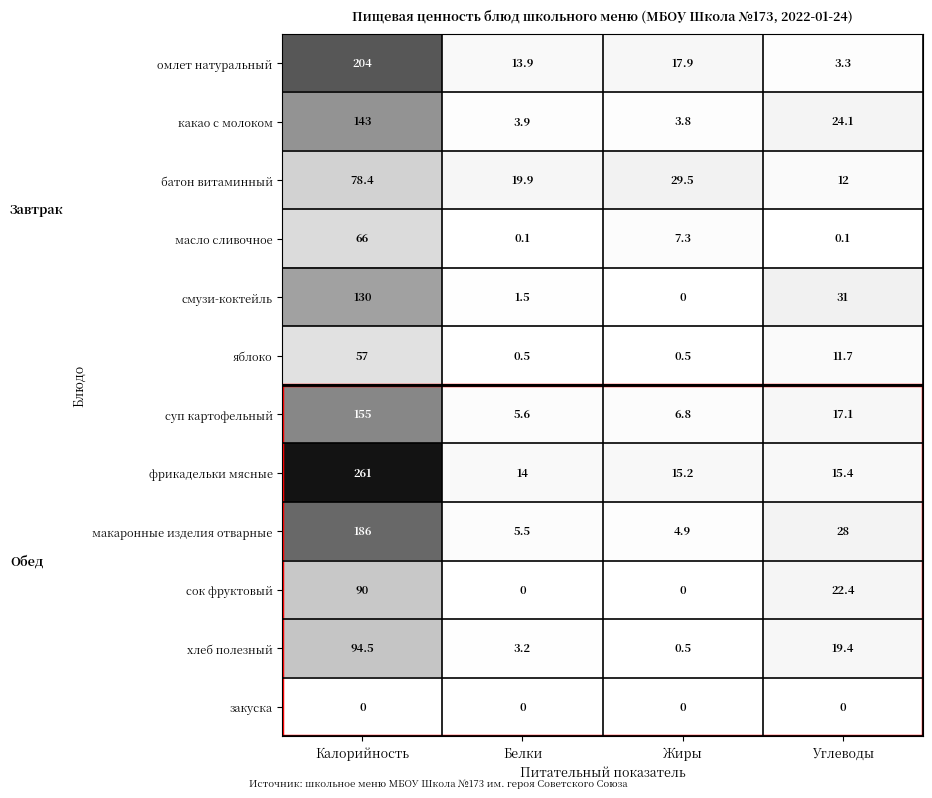

What is the difference between the highest and lowest values at Углеводы?

31.0